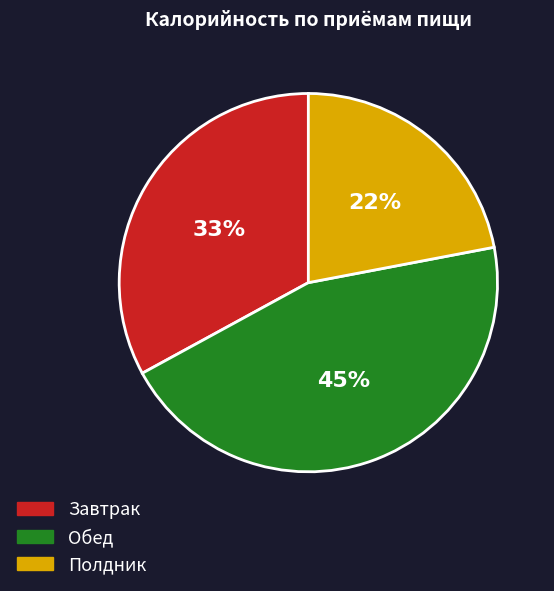

To the nearest percent, what is the average slice percentage?

33%